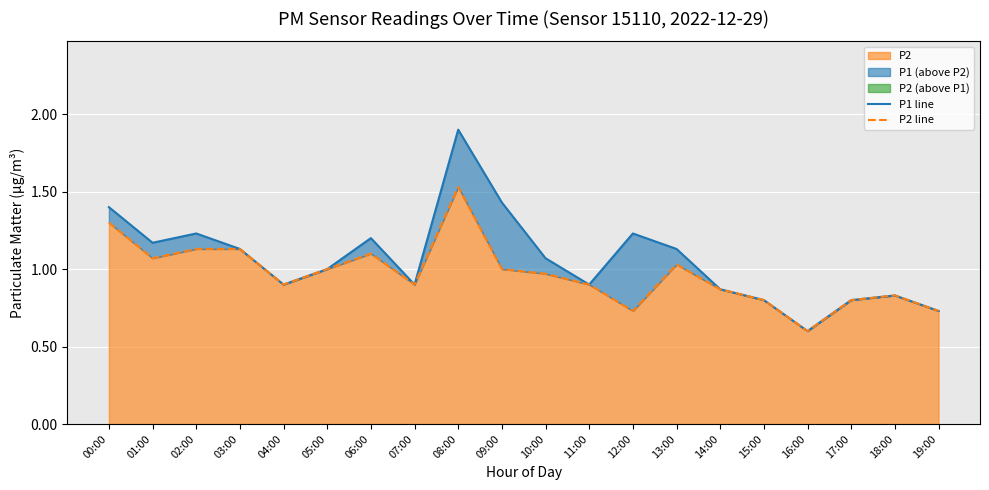

What is the value of the P2 line point at the 16th from the left?

0.8